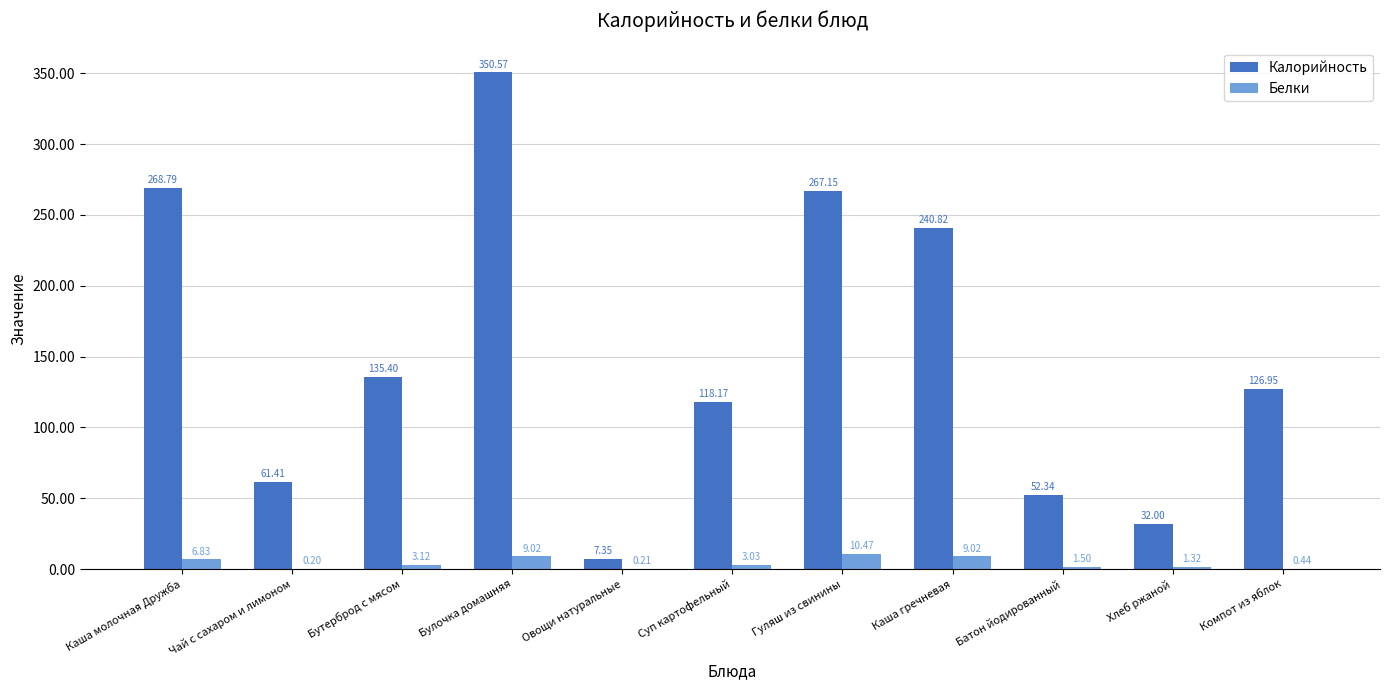

True or false: Белки has a value of 1.5 at Батон йодированный.

True